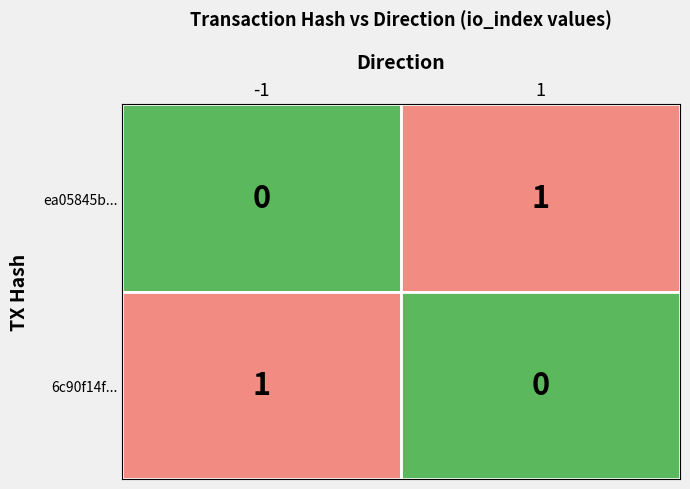

Rank the series at direction_1 from lowest to highest value.

6c90f14f972a67e6b81eca0e89f0d00cd767854, ea05845b5e41af1c1c575ad55feddb6ac0ac086